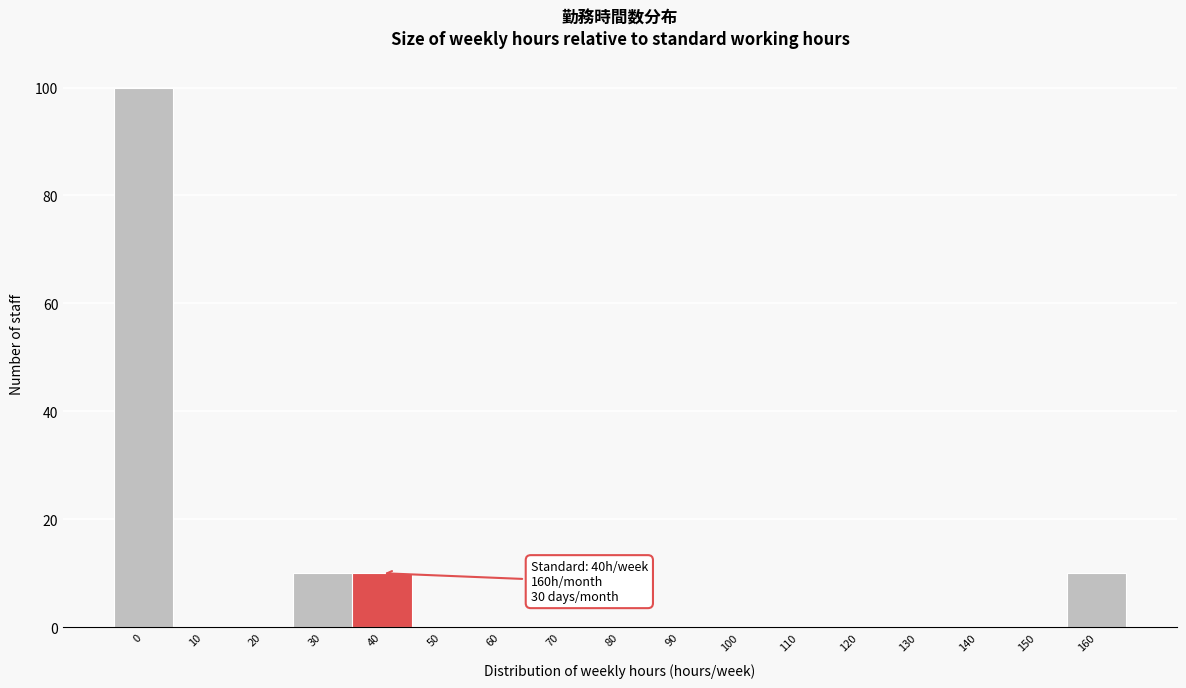

Reading left to right, what are all the values shown in this chart?

0=100	10=0	20=0	30=10	40=10	50=0	60=0	70=0	80=0	90=0	100=0	110=0	120=0	130=0	140=0	150=0	160=10